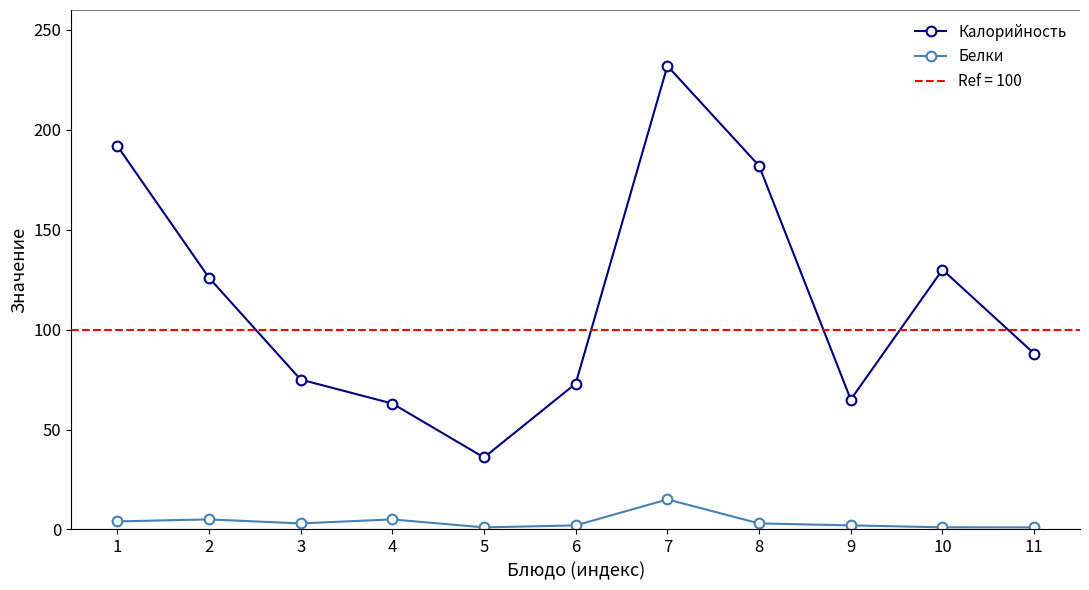

Is the value of Белки at 10 greater than the value of Калорийность at 8?

No